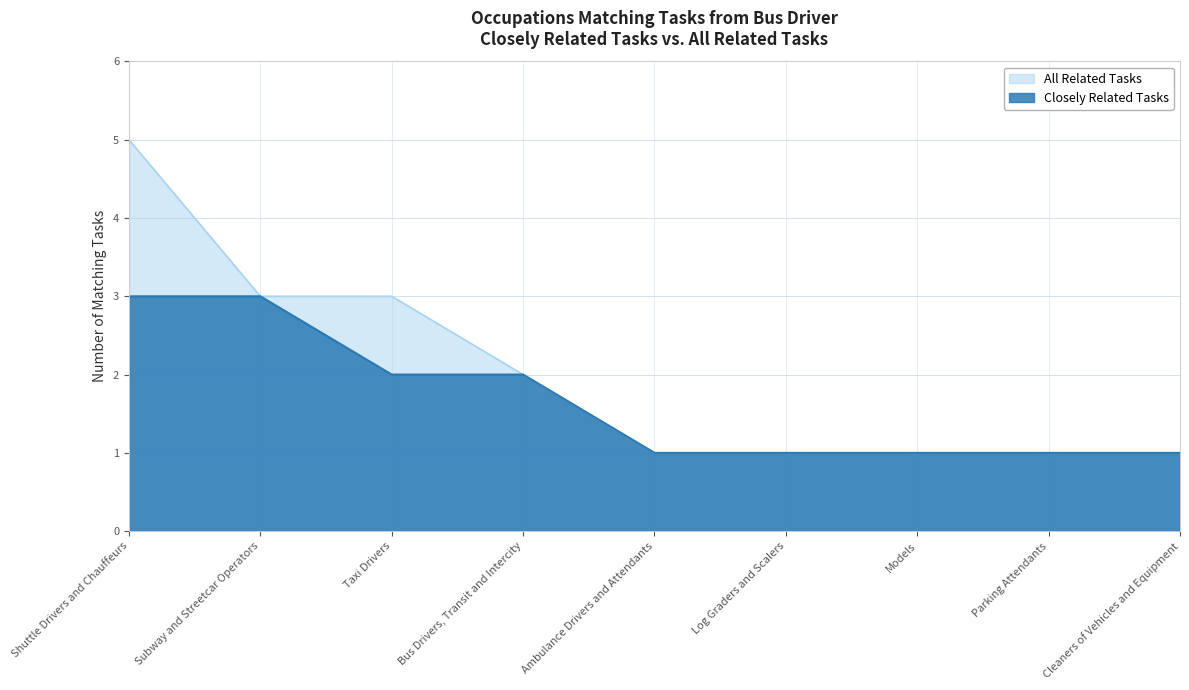

Is the value of All Related Tasks at Shuttle Drivers and Chauffeurs greater than the value of Closely Related Tasks at Subway and Streetcar Operators?

Yes